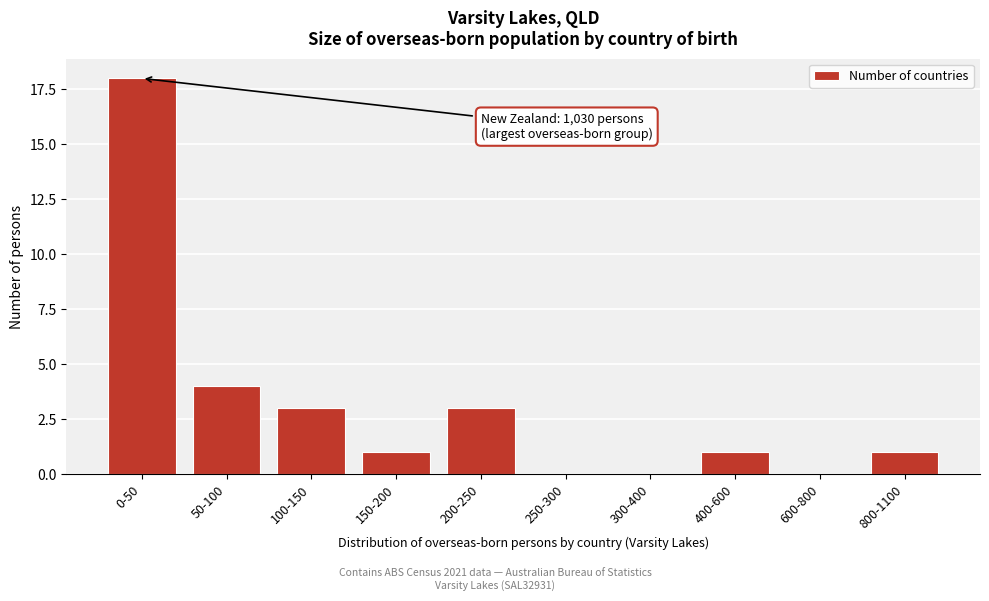

Reading left to right, transcribe all the data shown in this chart.

0-50=18	50-100=4	100-150=3	150-200=1	200-250=3	250-300=0	300-400=0	400-600=1	600-800=0	800-1100=1